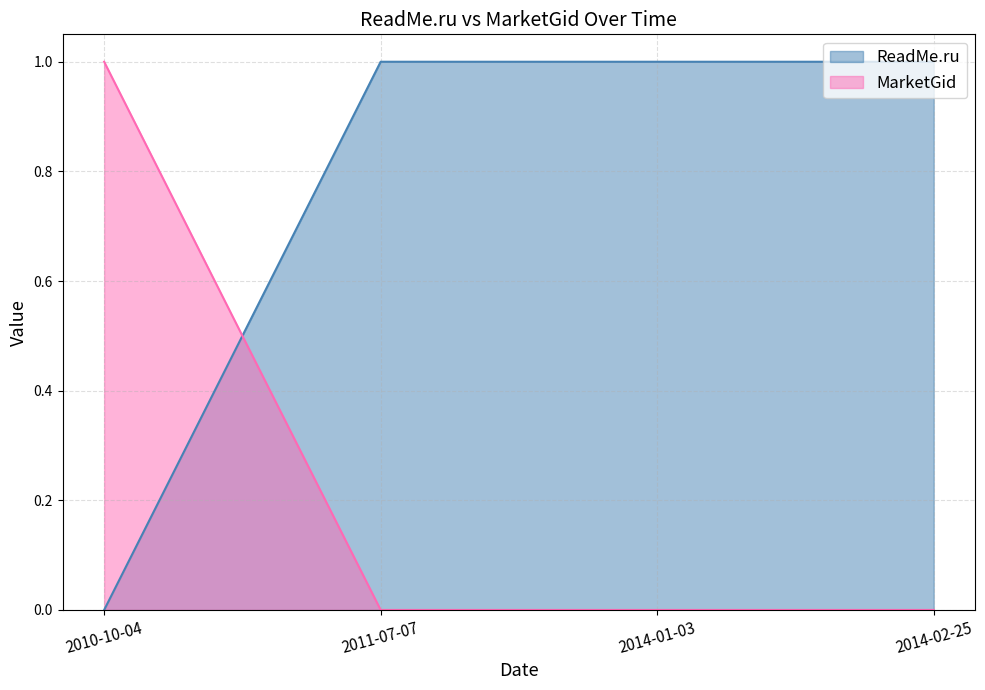

Which series has the widest spread of values?

ReadMe.ru